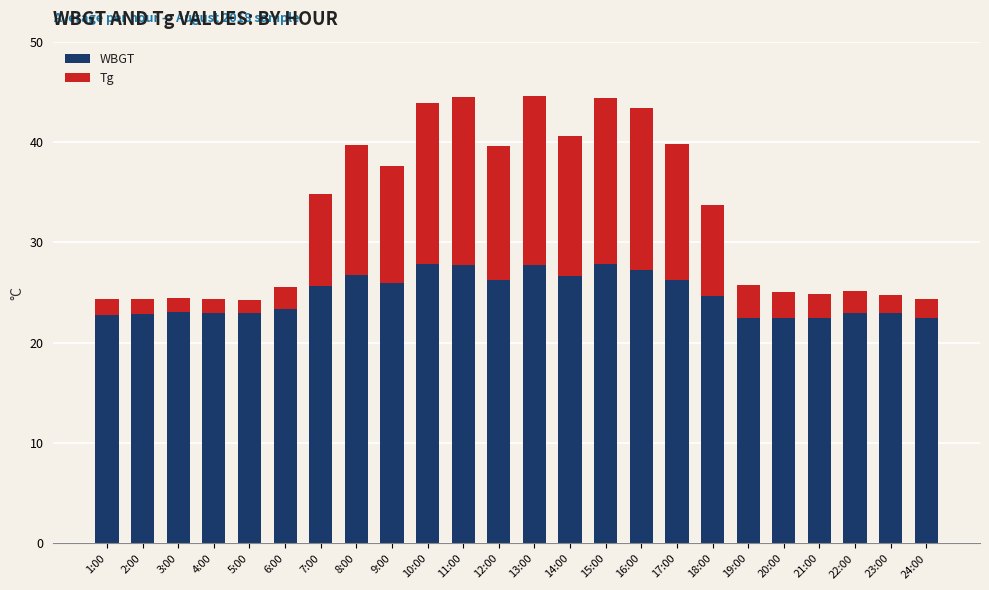

What is the difference between the WBGT values at 5:00 and 6:00?

0.4